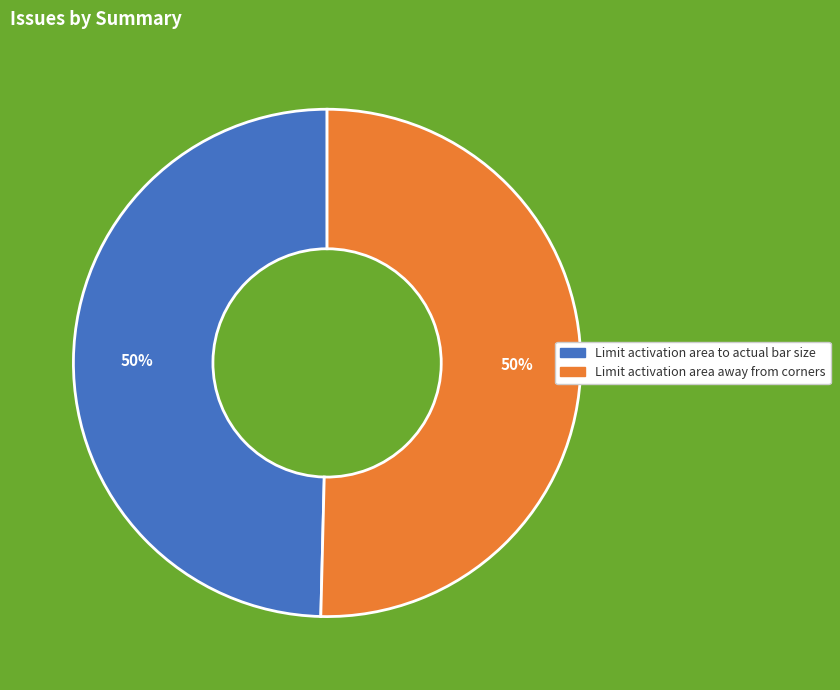

To the nearest percent, what is the average slice percentage?

50%